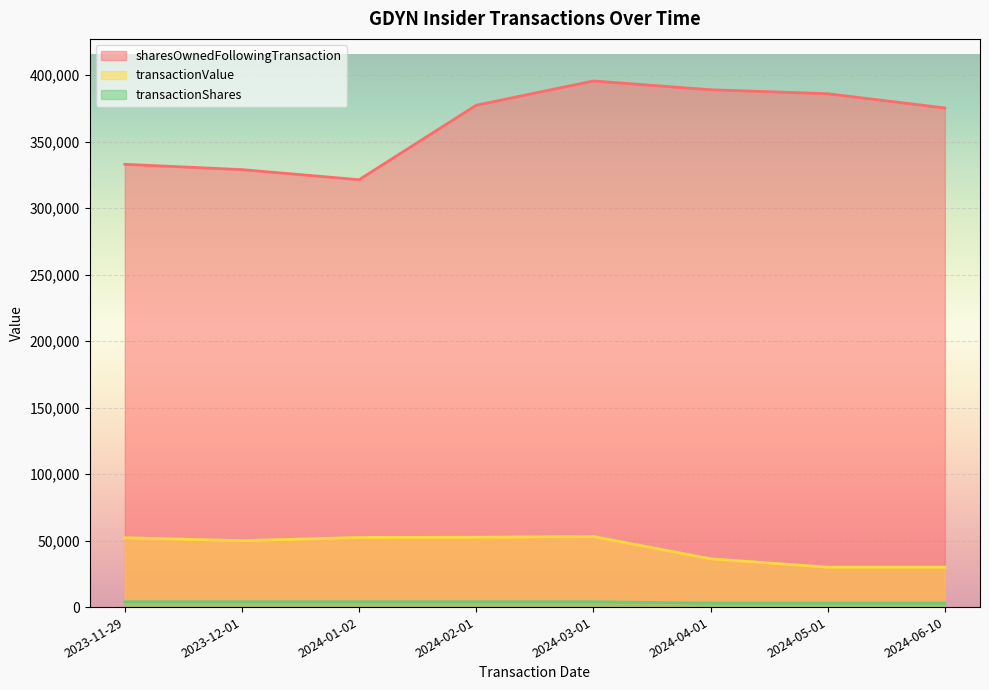

What is the greatest value displayed?

395568